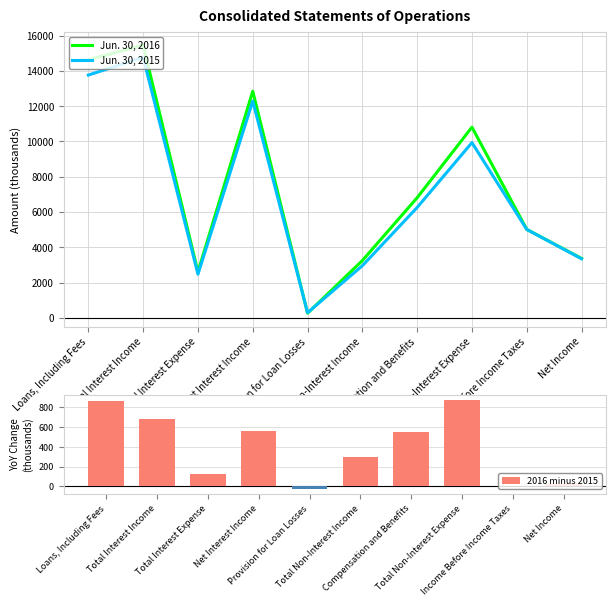

Is the value of Jun. 30, 2016 at Provision for Loan Losses greater than the value of 2016 minus 2015 at Provision for Loan Losses?

Yes